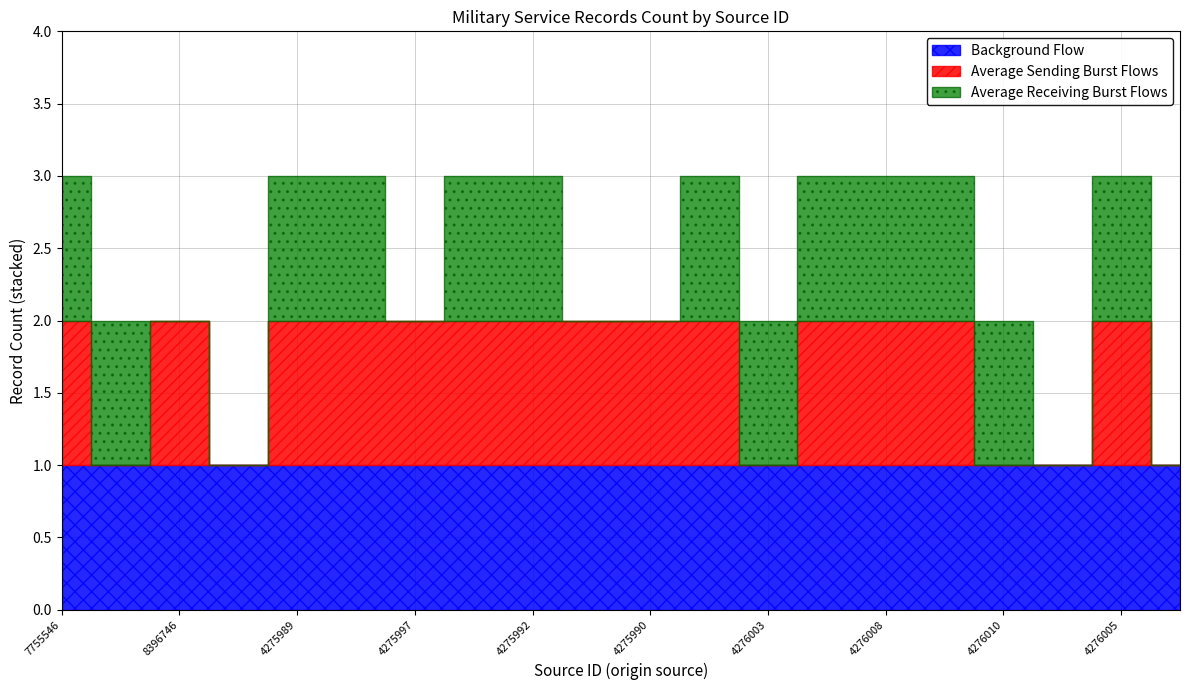

What value does the Average Receiving Burst Flows series have at 4276010?

1